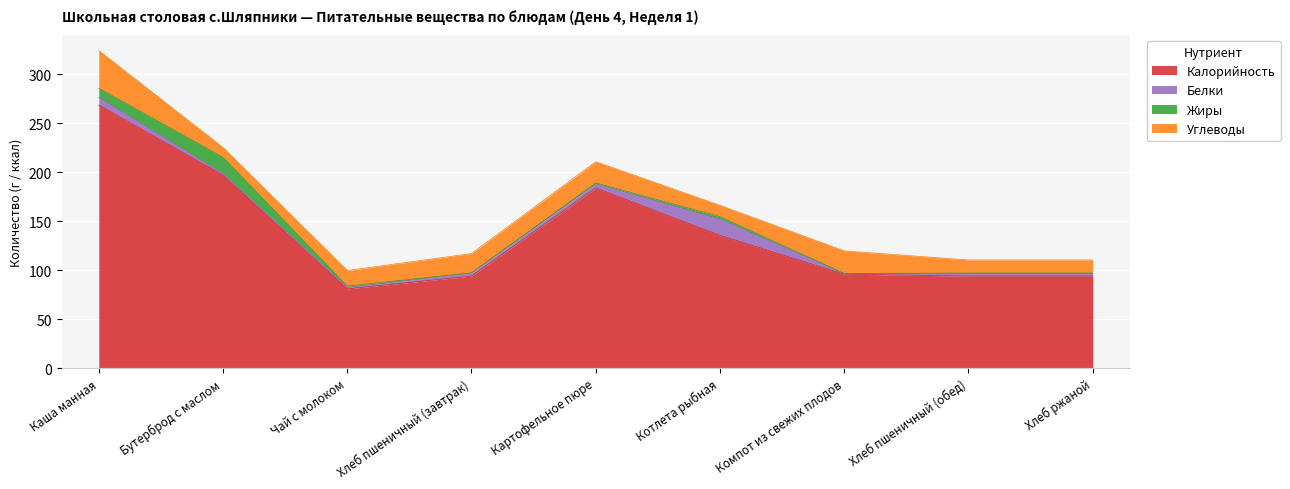

How many lines are shown in the chart?

4